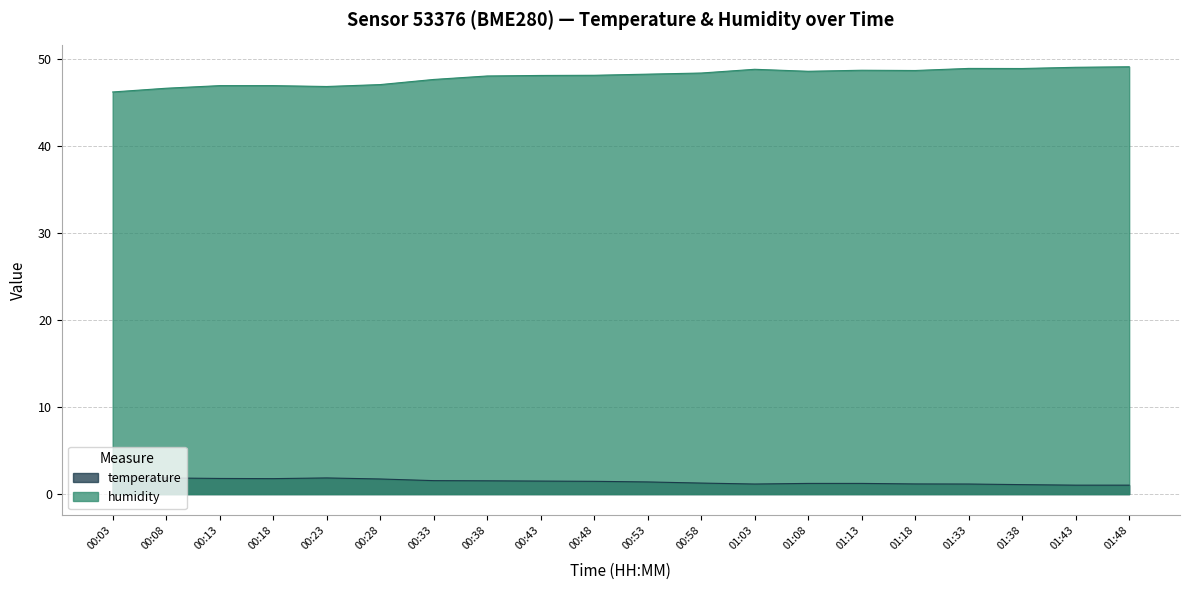

What is the value of the temperature point at the 7th from the left?

1.6